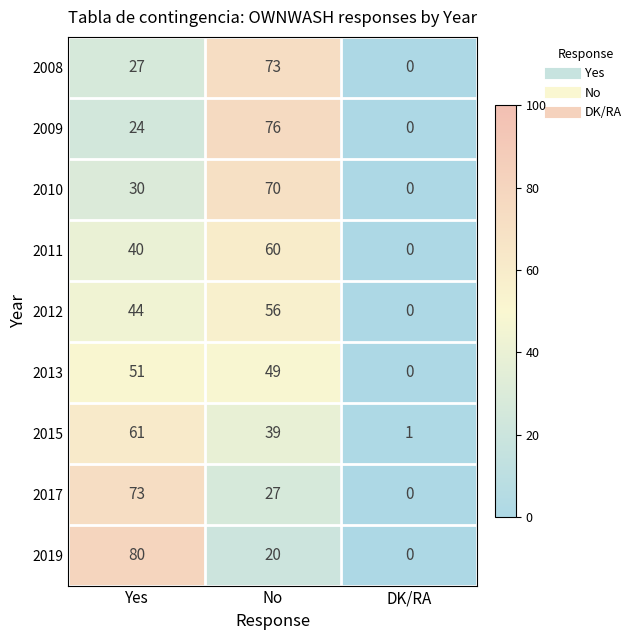

The value of 2010 at Yes is 20. True or false?

False